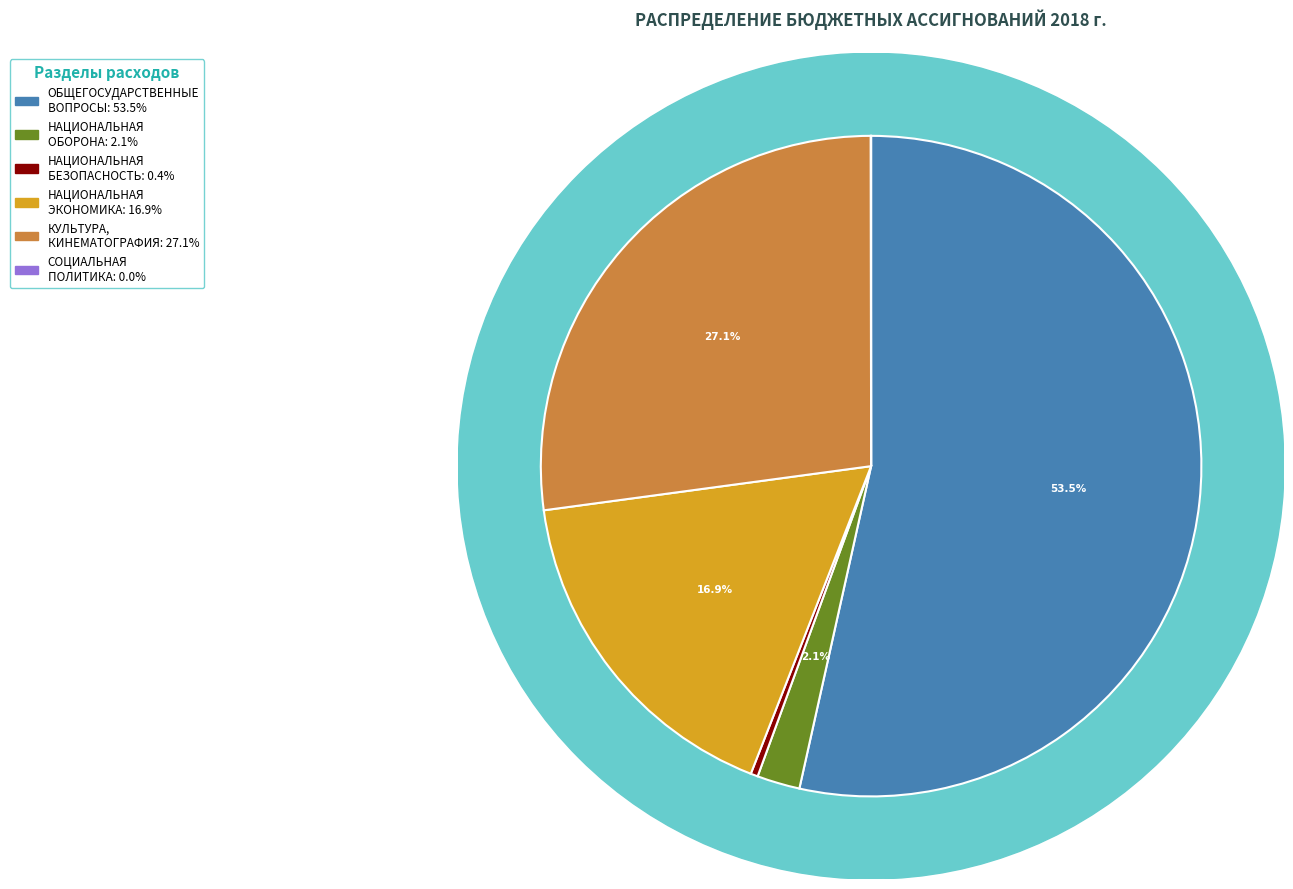

What is the change in value from ОБЩЕГОСУДАРСТВЕННЫЕ ВОПРОСЫ to КУЛЬТУРА, КИНЕМАТОГРАФИЯ?

-935900.2